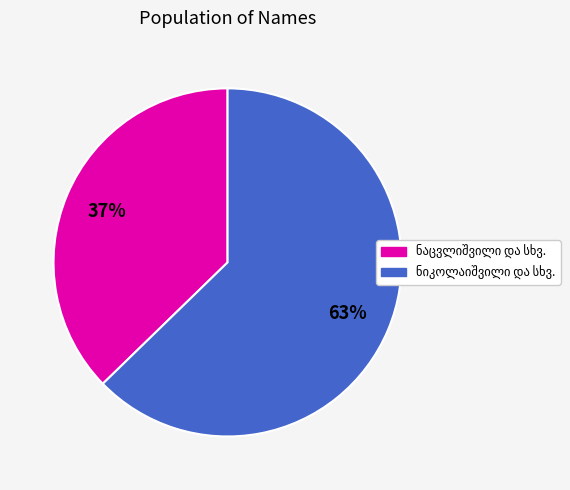

Count the number of slices in the pie.

2